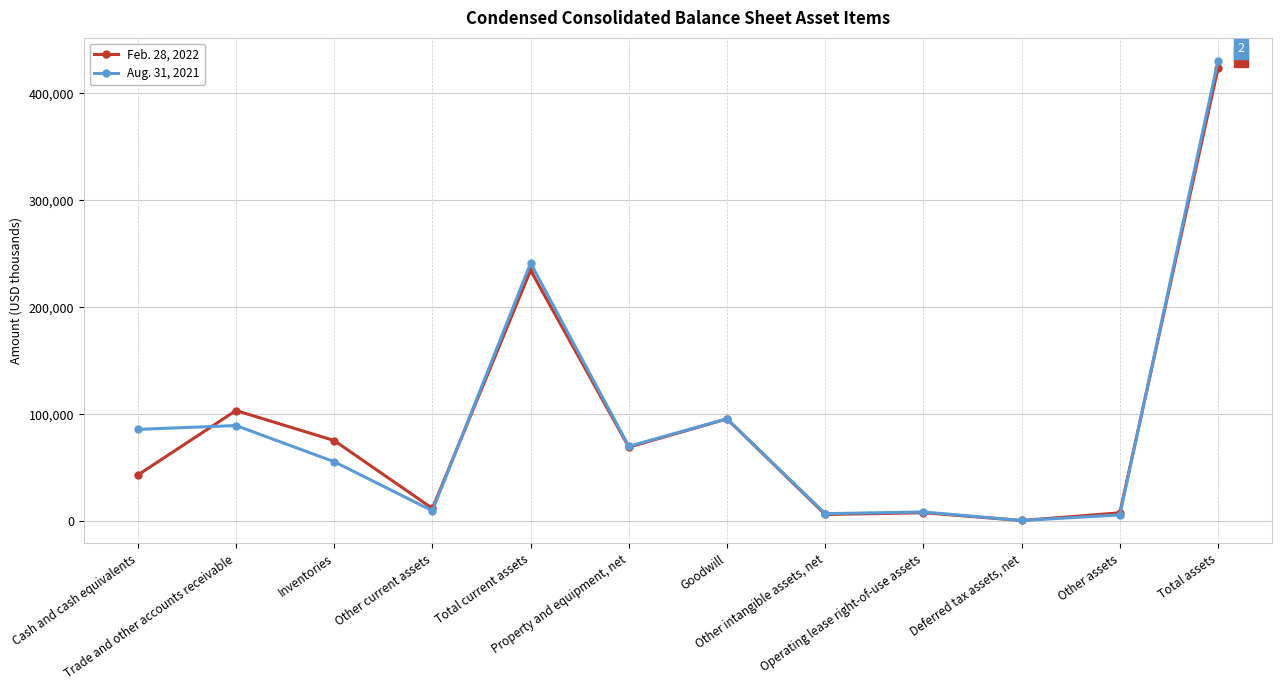

Which series has the largest range (max minus min)?

Aug. 31, 2021